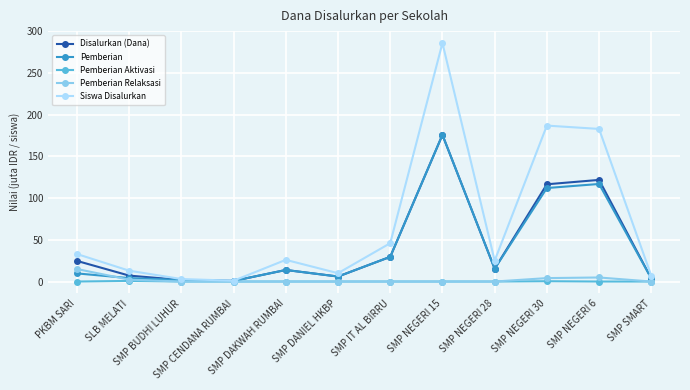

How many lines are shown in the chart?

5